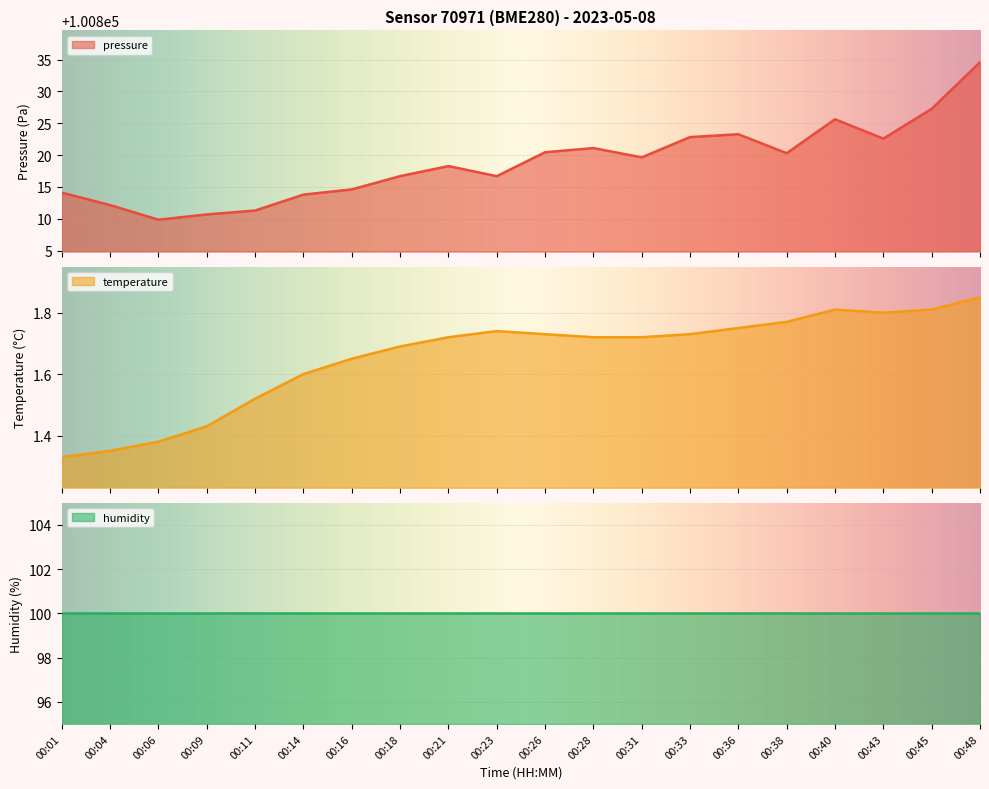

True or false: temperature and pressure intersect in this chart.

False